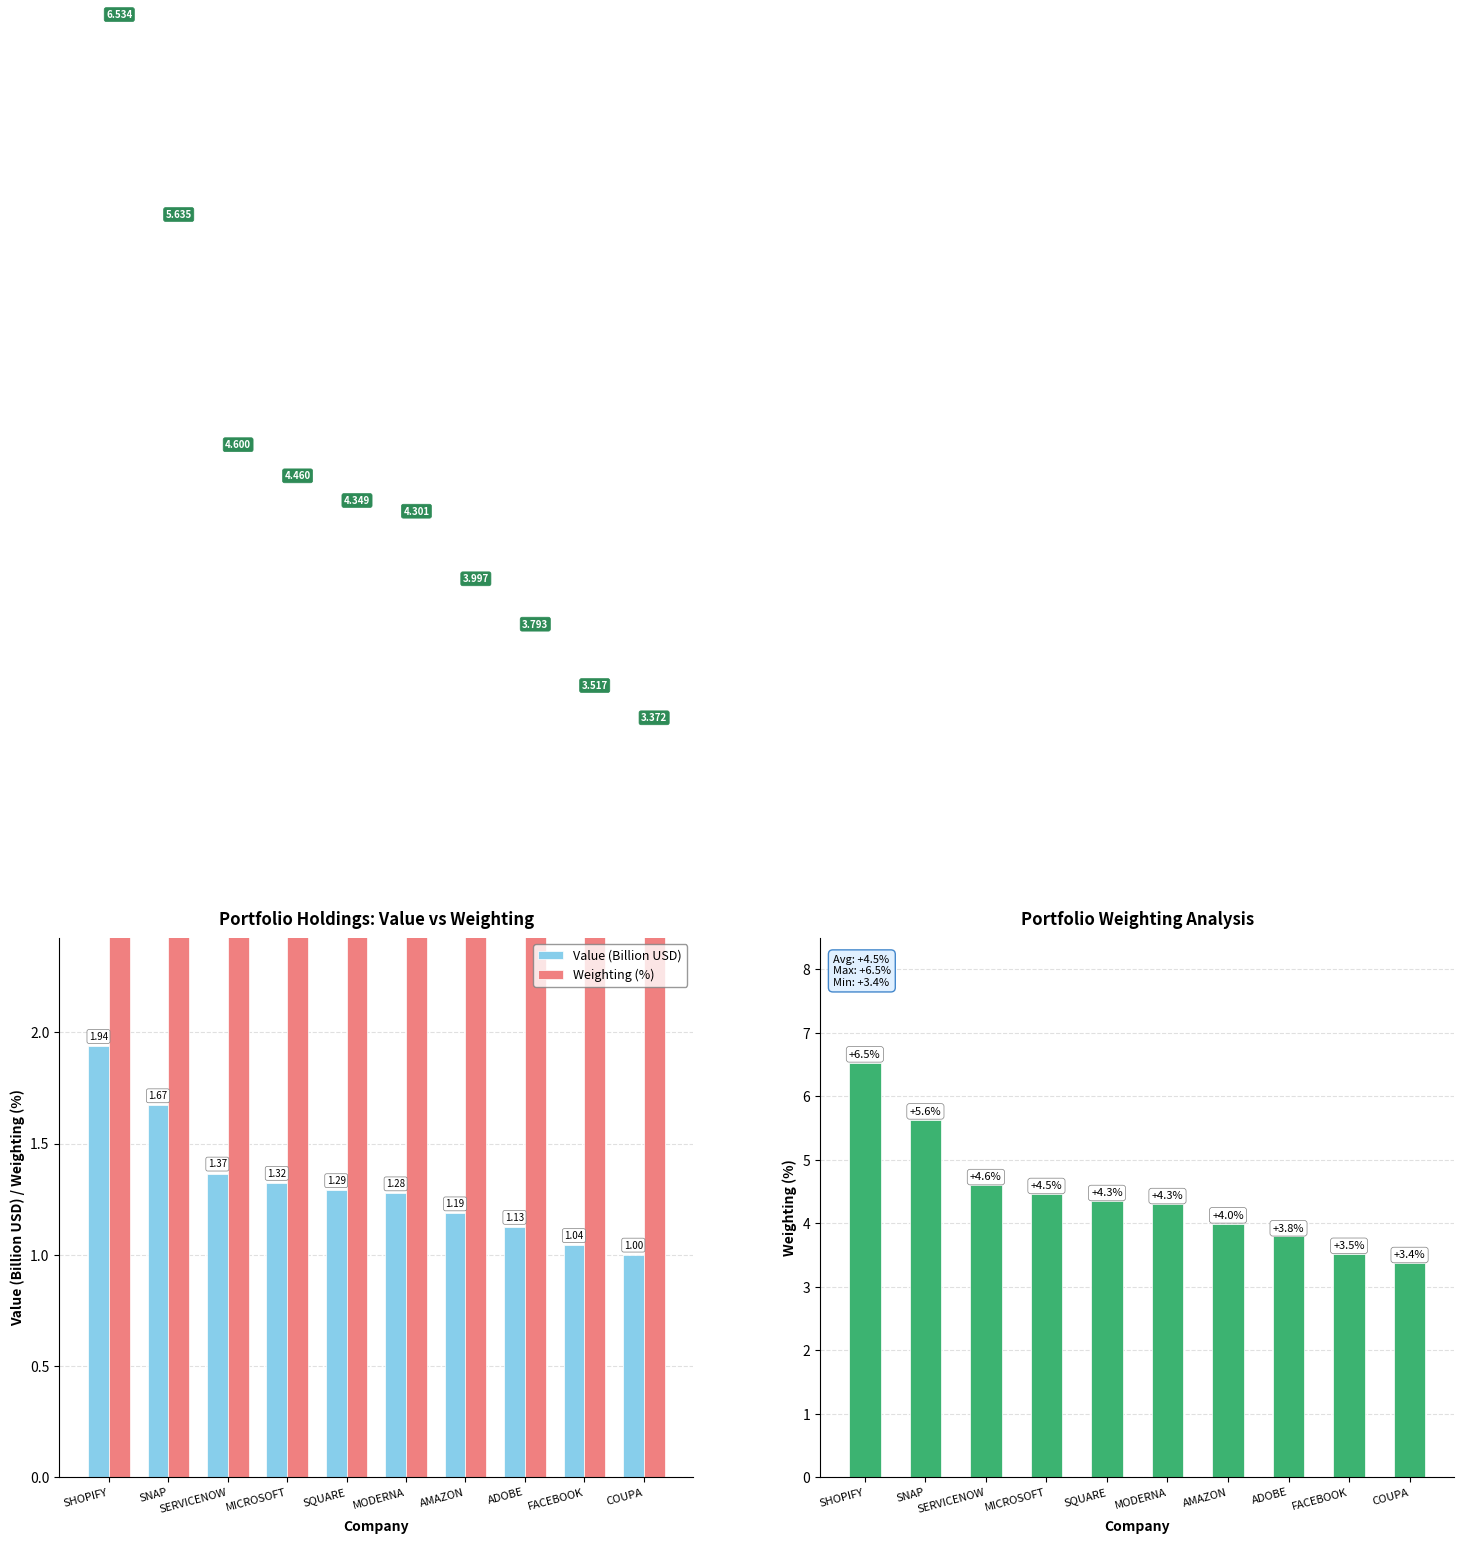

What is the minimum value for Value (Billion USD)?

1.0